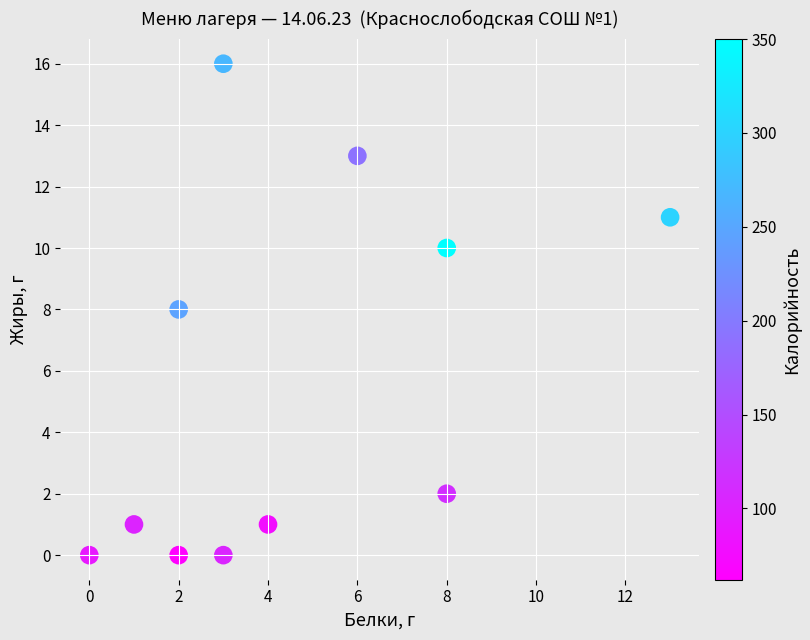

What is the range of Y values (max minus min)?

16